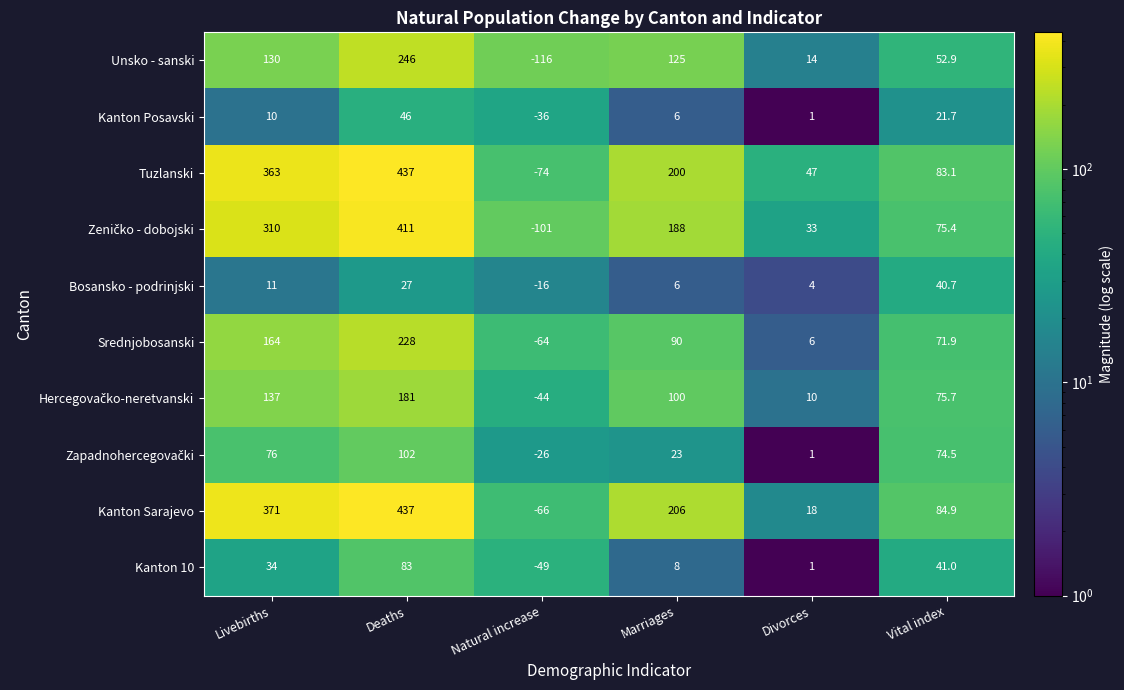

List the labels in order of Kanton Posavski value, largest first.

Deaths, Vital index, Livebirths, Marriages, Divorces, Natural increase